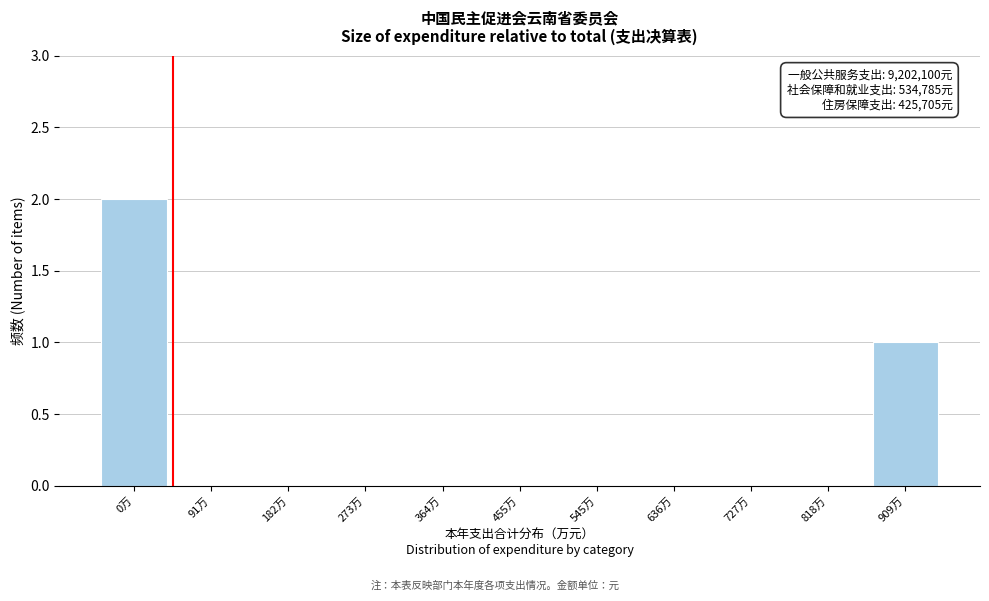

Reading left to right, extract all data points from this chart.

0万=2	91万=0	182万=0	273万=0	364万=0	455万=0	545万=0	636万=0	727万=0	818万=0	909万=1